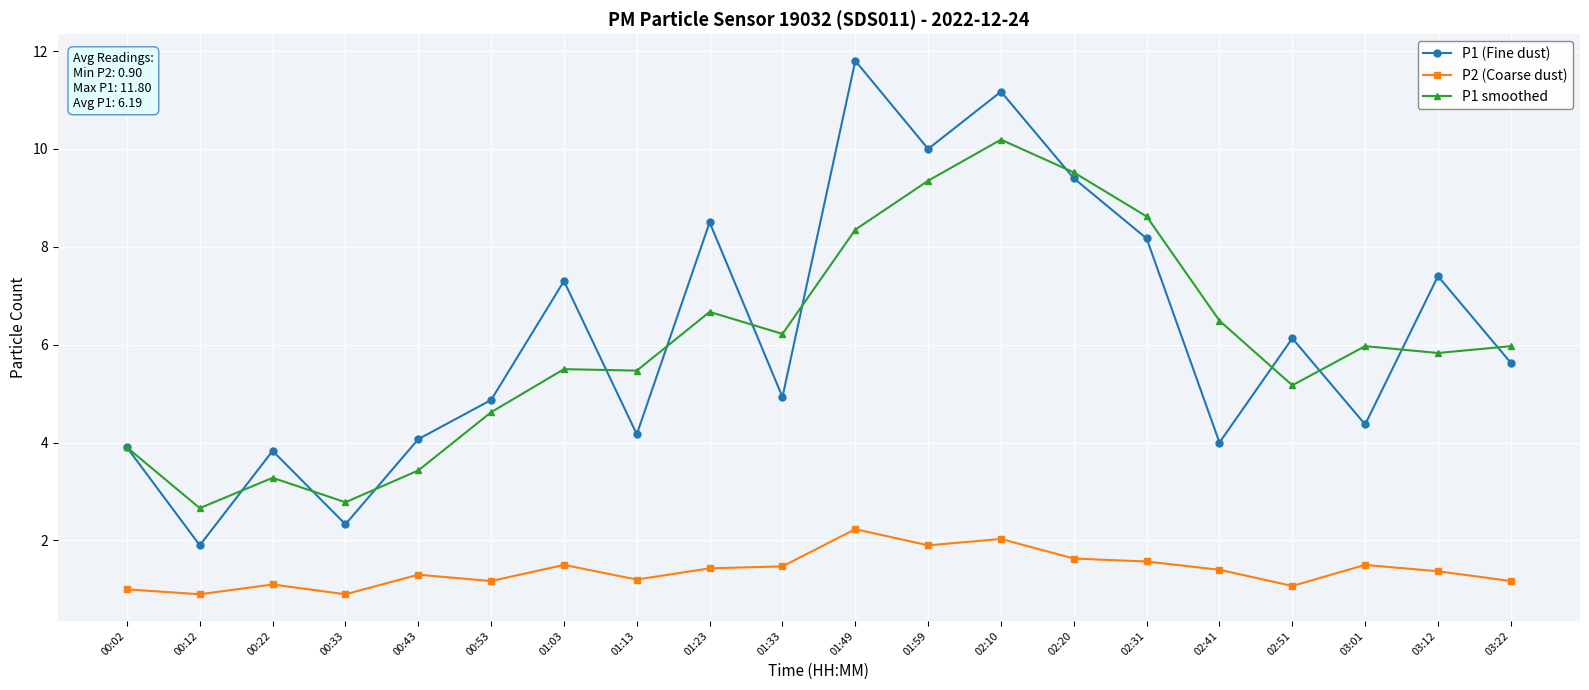

True or false: P1 (Fine dust) has a value of 4.2 at 01:13.

True